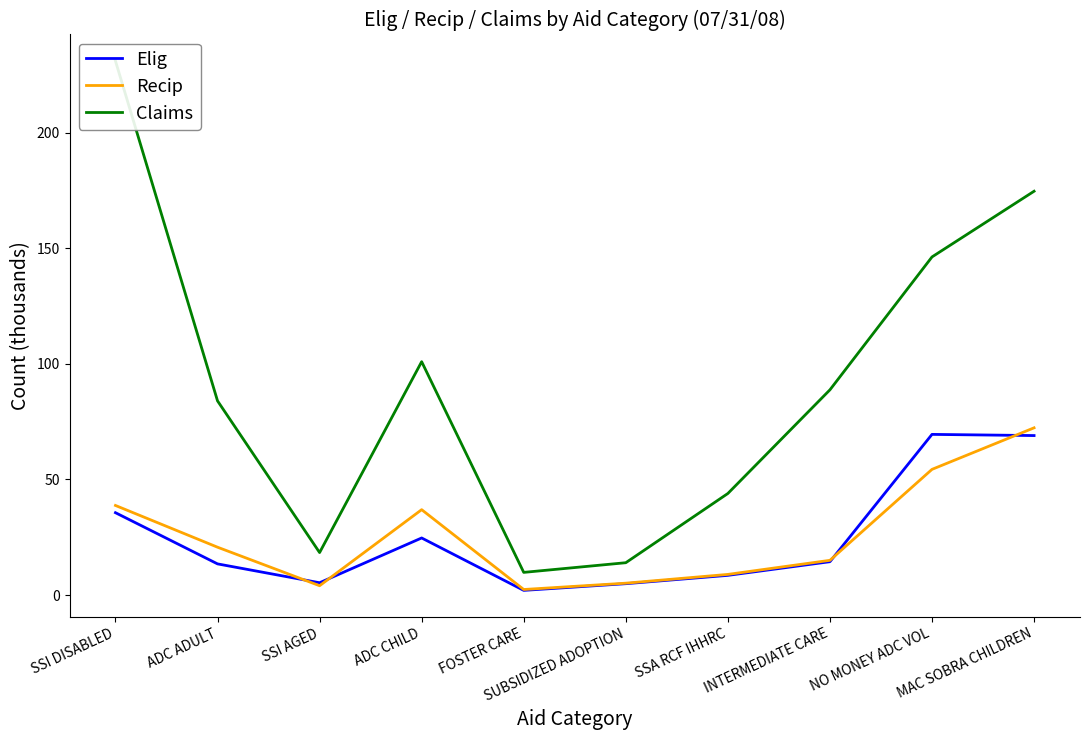

How many data points in Claims are less than 88?

5